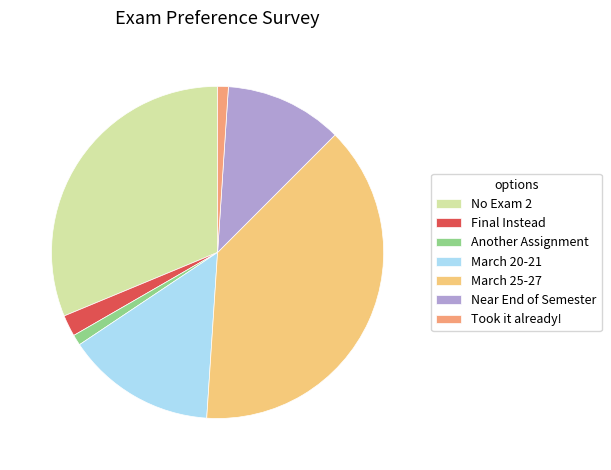

Combined, do March 25-27 and Another Assignment account for over 50%?

No